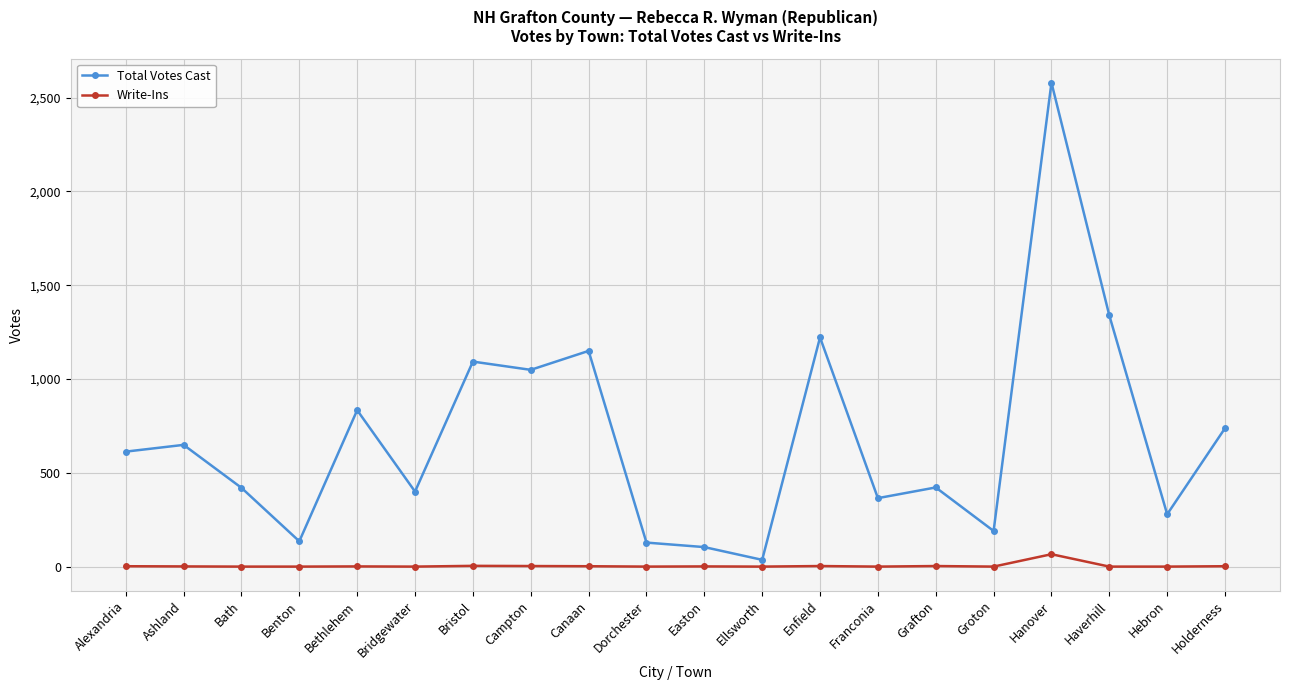

What position from the left is Enfield?

13